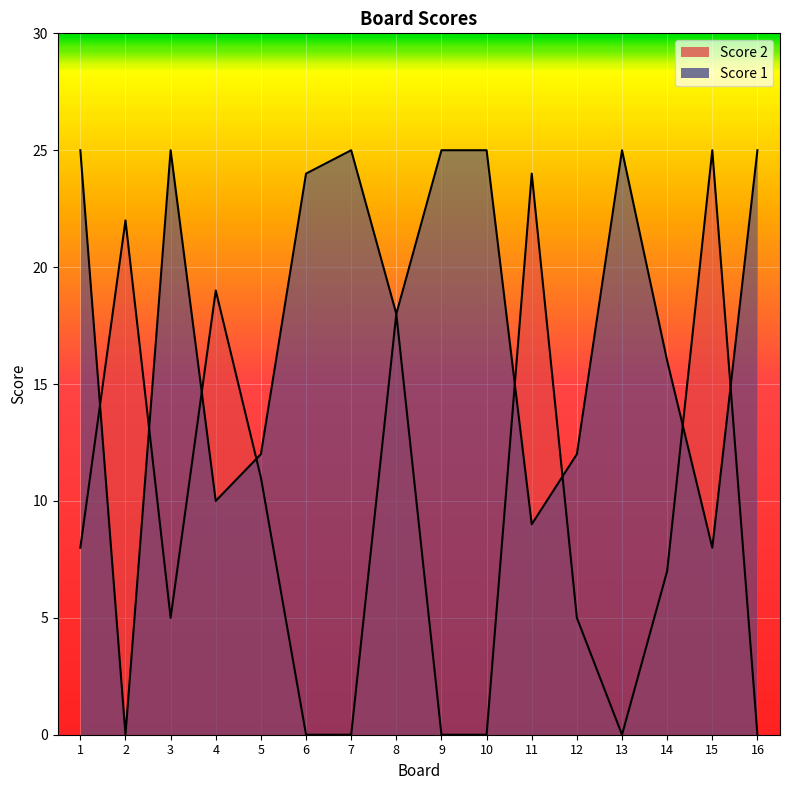

What are all the series names shown in the legend?

Score 1, Score 2